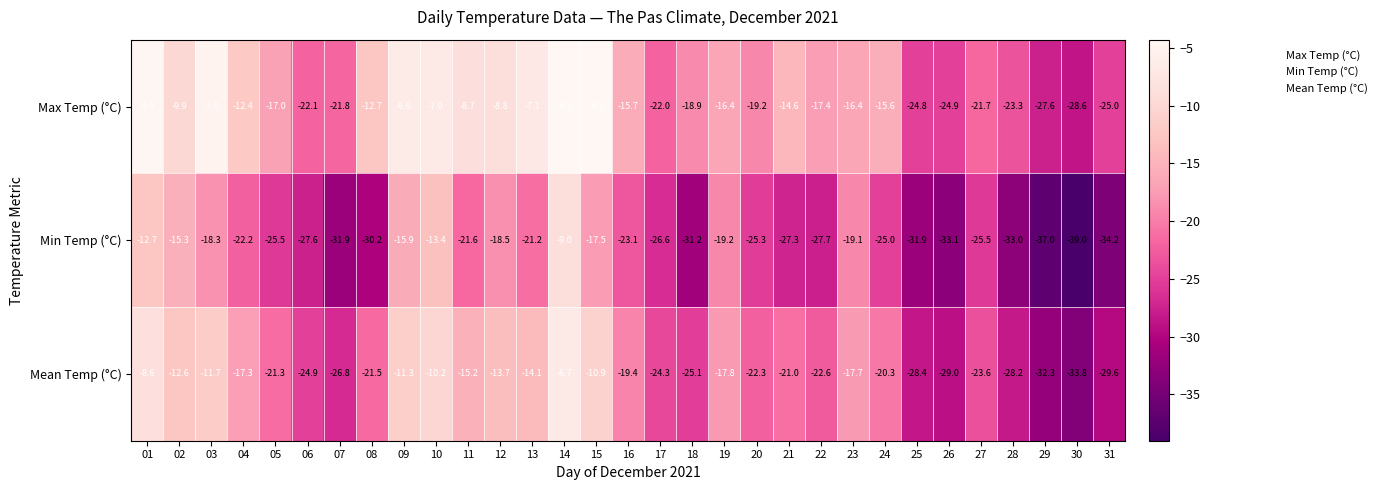

What is the sum of all Max Temp (°C) values?

-484.3